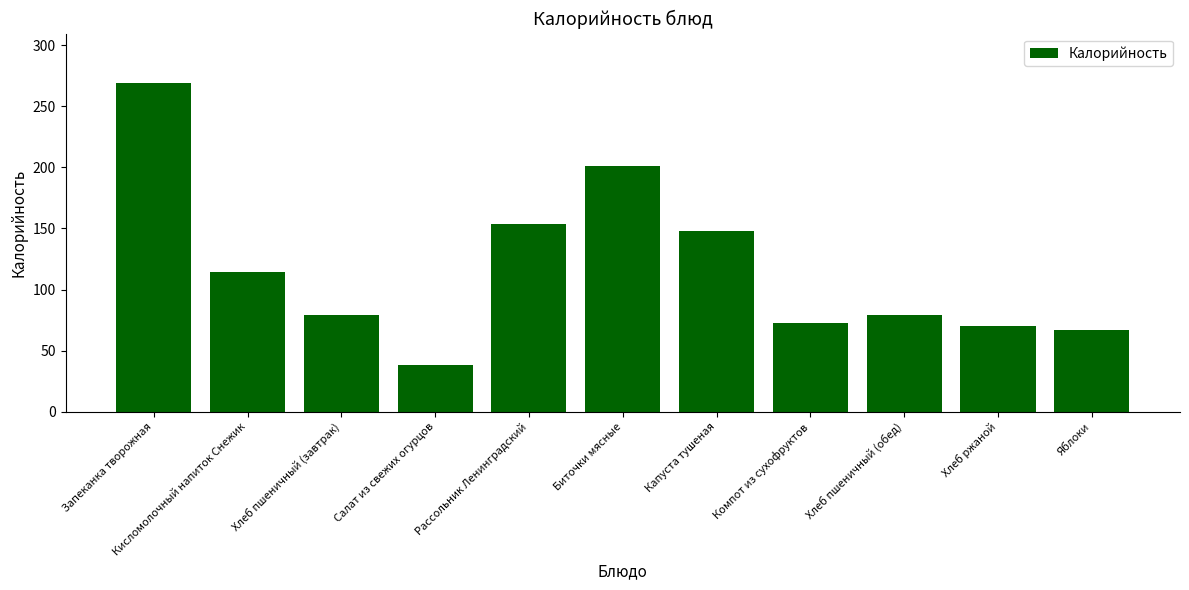

What is the minimum value shown in the chart?

38